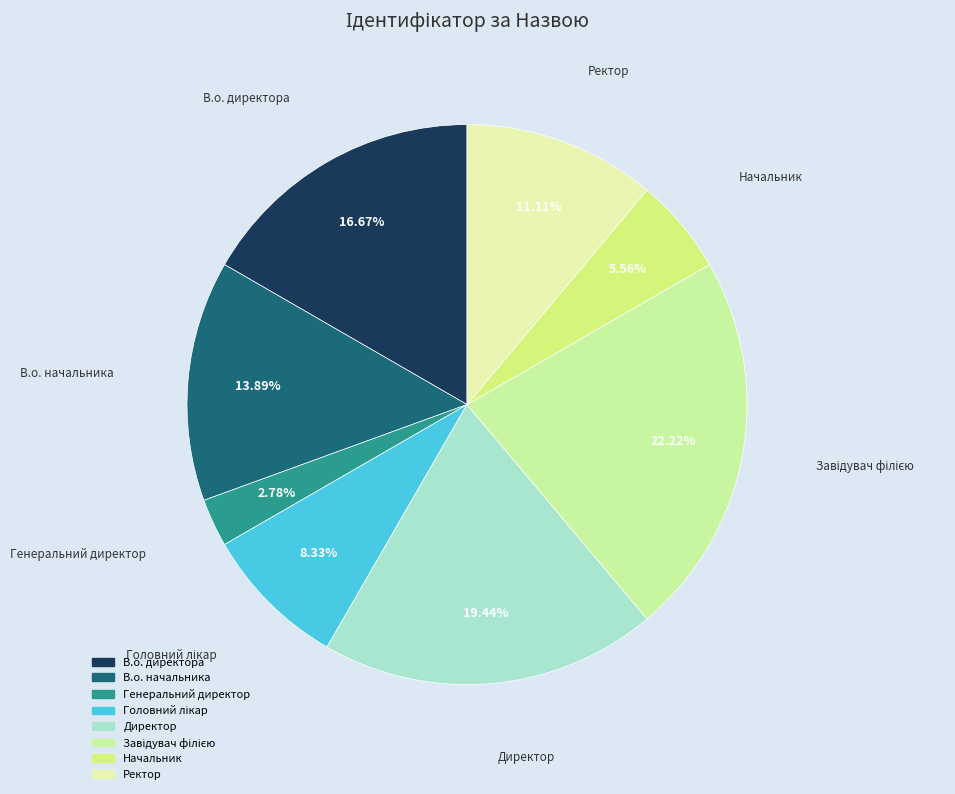

What percentage is the В.о. начальника slice, to the nearest percent?

14%